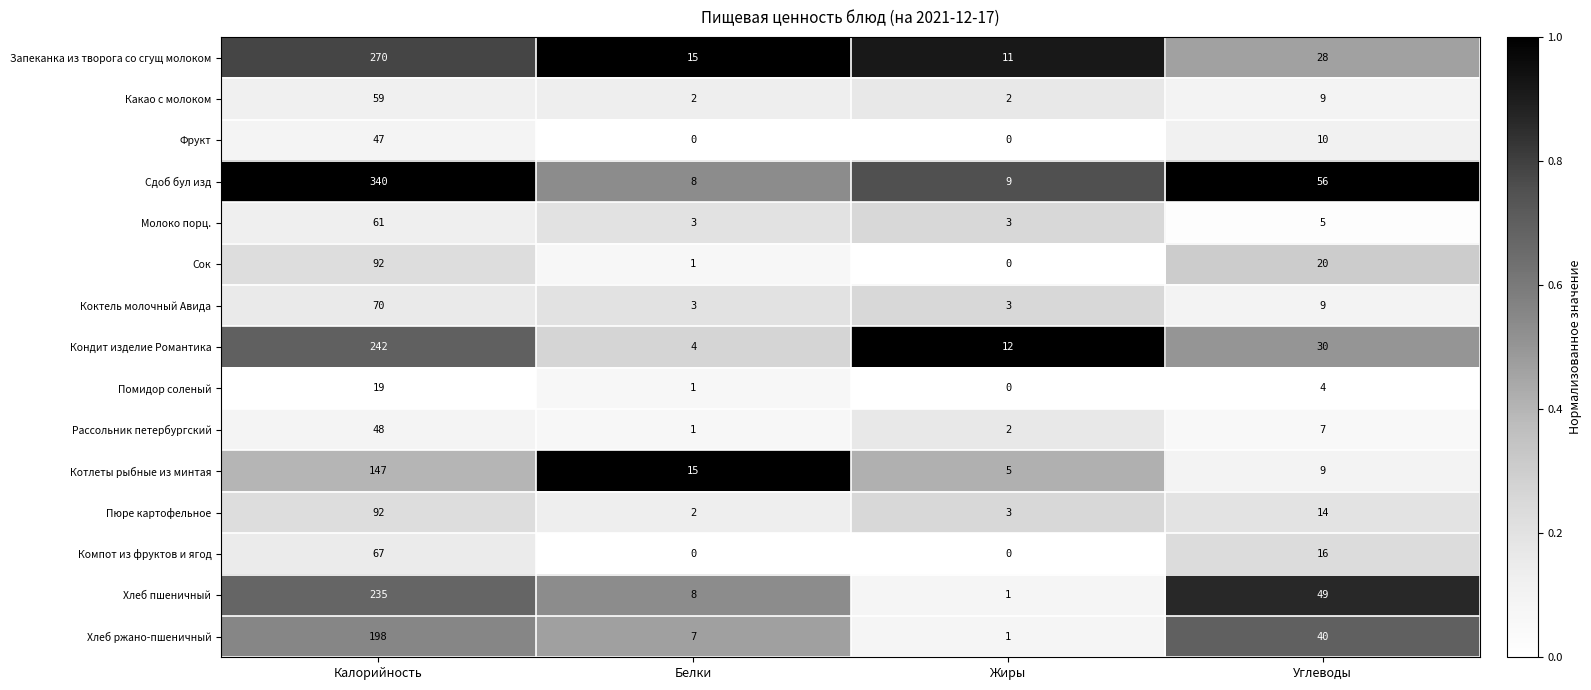

At which label is Котлеты рыбные из минтая closest to 76?

Белки